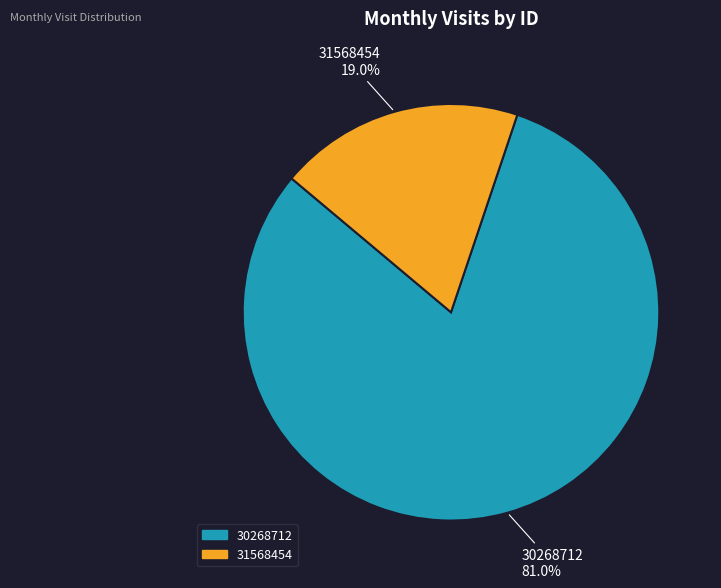

To the nearest percent, what percentage of the pie is 31568454?

19%